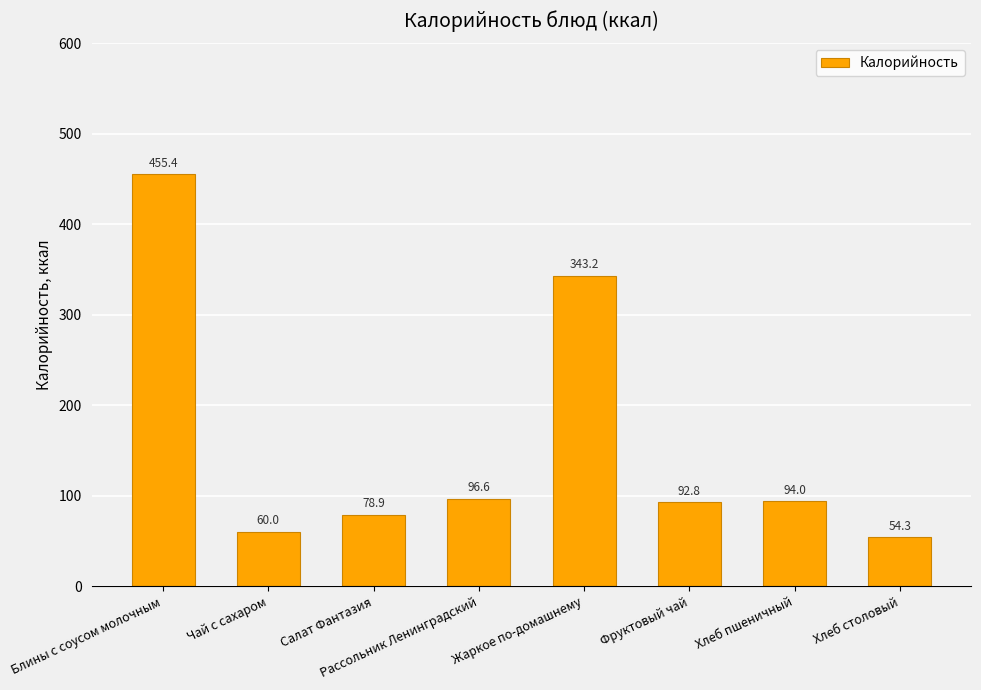

Between Хлеб столовый and Чай с сахаром, which is larger?

Чай с сахаром